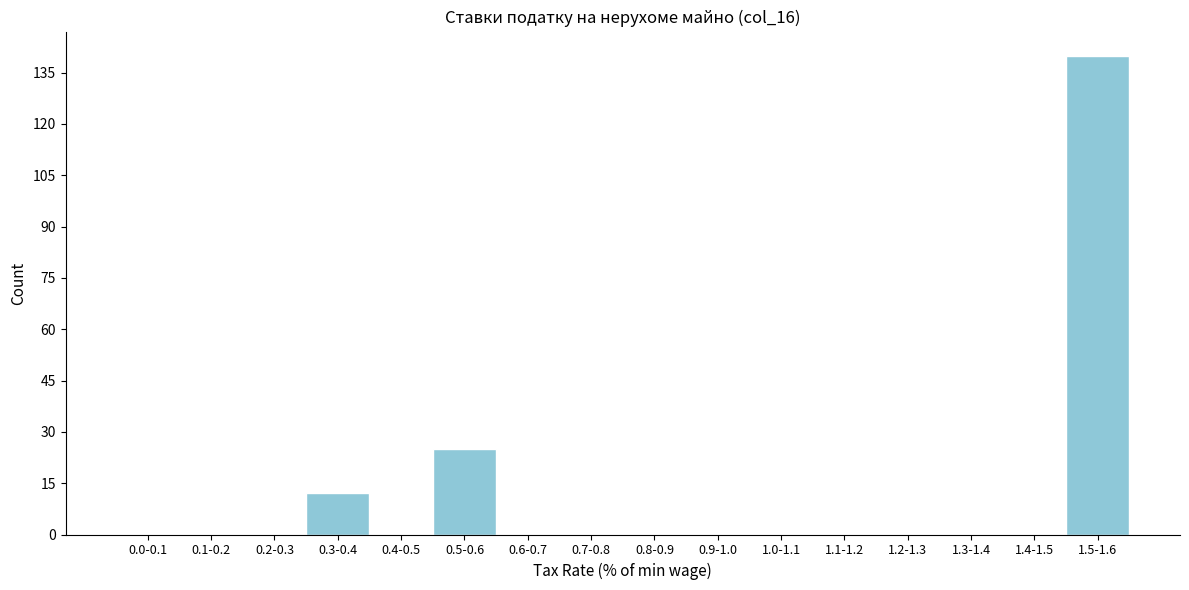

Reading left to right, extract all data points from this chart.

0.0-0.1=0	0.1-0.2=0	0.2-0.3=0	0.3-0.4=12	0.4-0.5=0	0.5-0.6=25	0.6-0.7=0	0.7-0.8=0	0.8-0.9=0	0.9-1.0=0	1.0-1.1=0	1.1-1.2=0	1.2-1.3=0	1.3-1.4=0	1.4-1.5=0	1.5-1.6=140